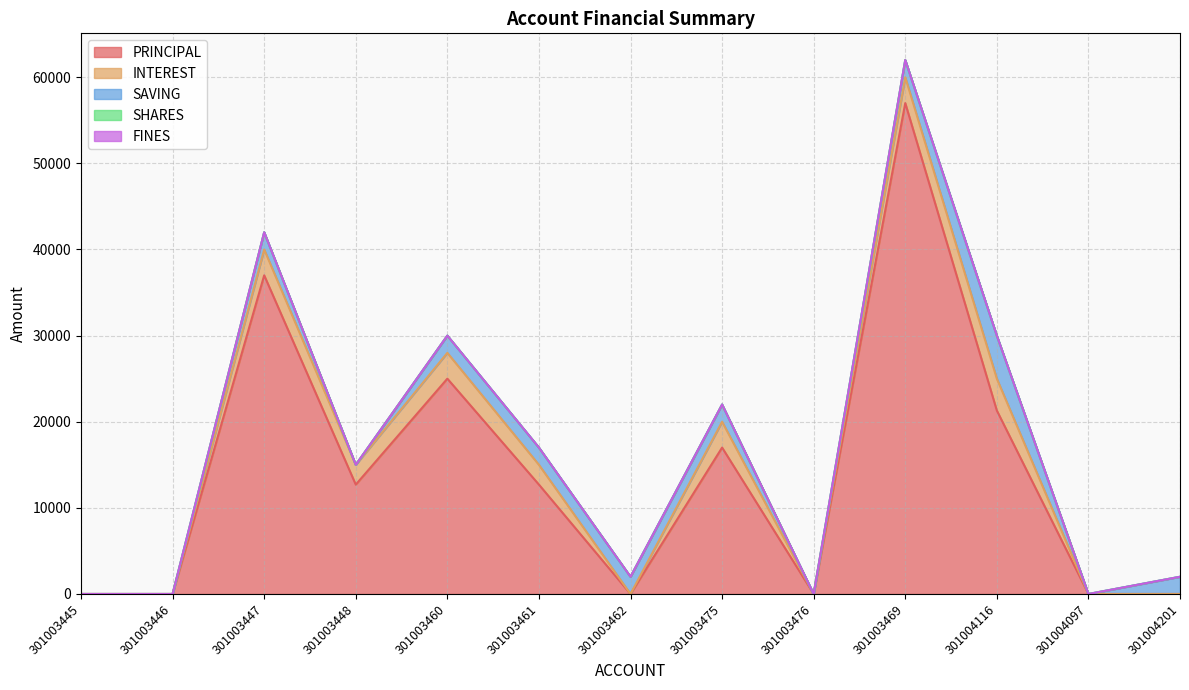

What is the label of the 2nd point from the right?

301004097